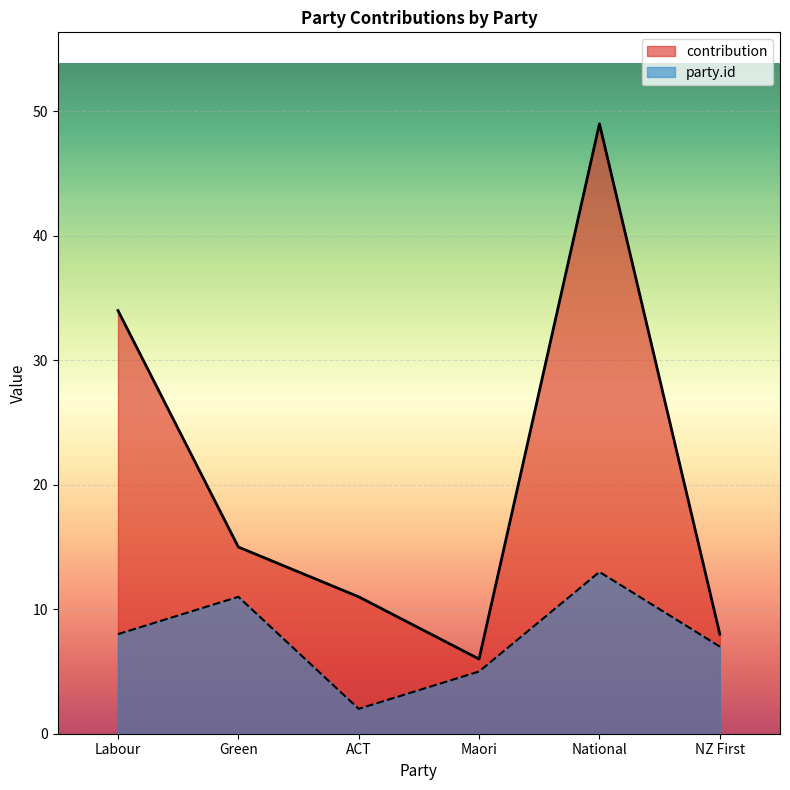

The value of party.id at NZ First is 4. True or false?

False